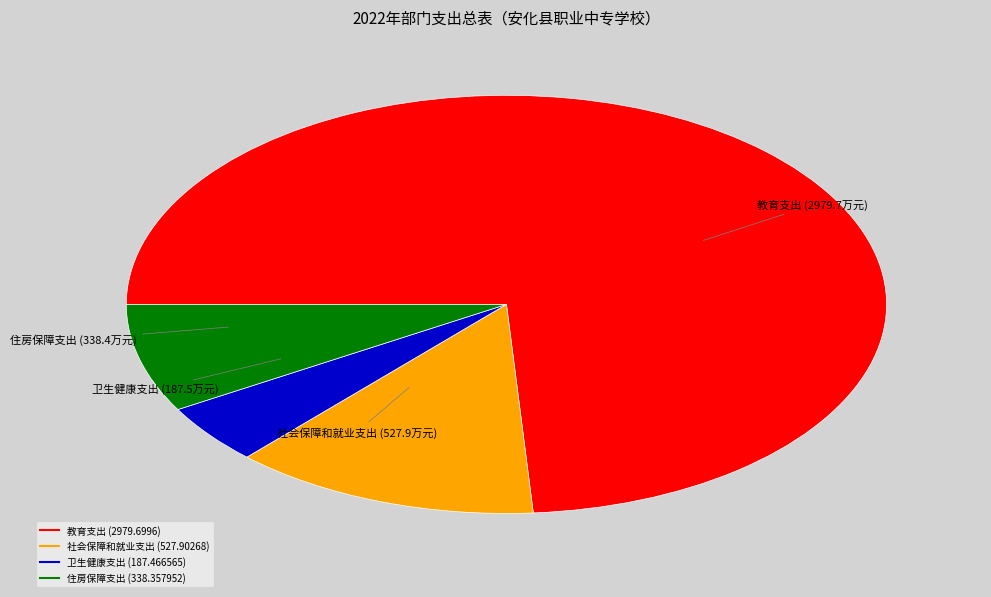

Combined, do 教育支出 and 社会保障和就业支出 account for over 50%?

Yes